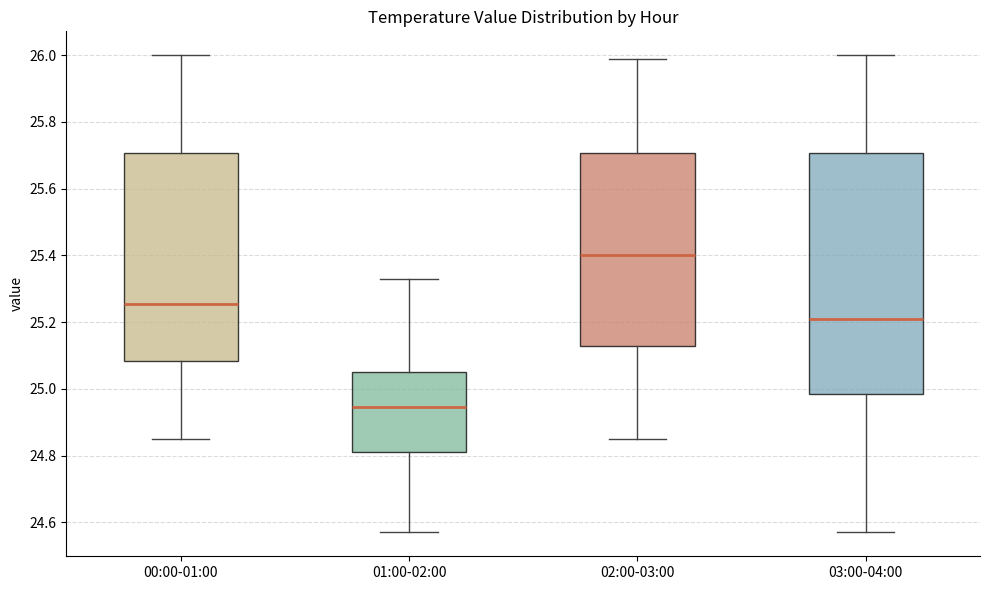

Where does the median line of the box for 01:00-02:00 sit on the y-axis? The values are not printed on the chart, so give them approximately, as read against the axis.

24.94